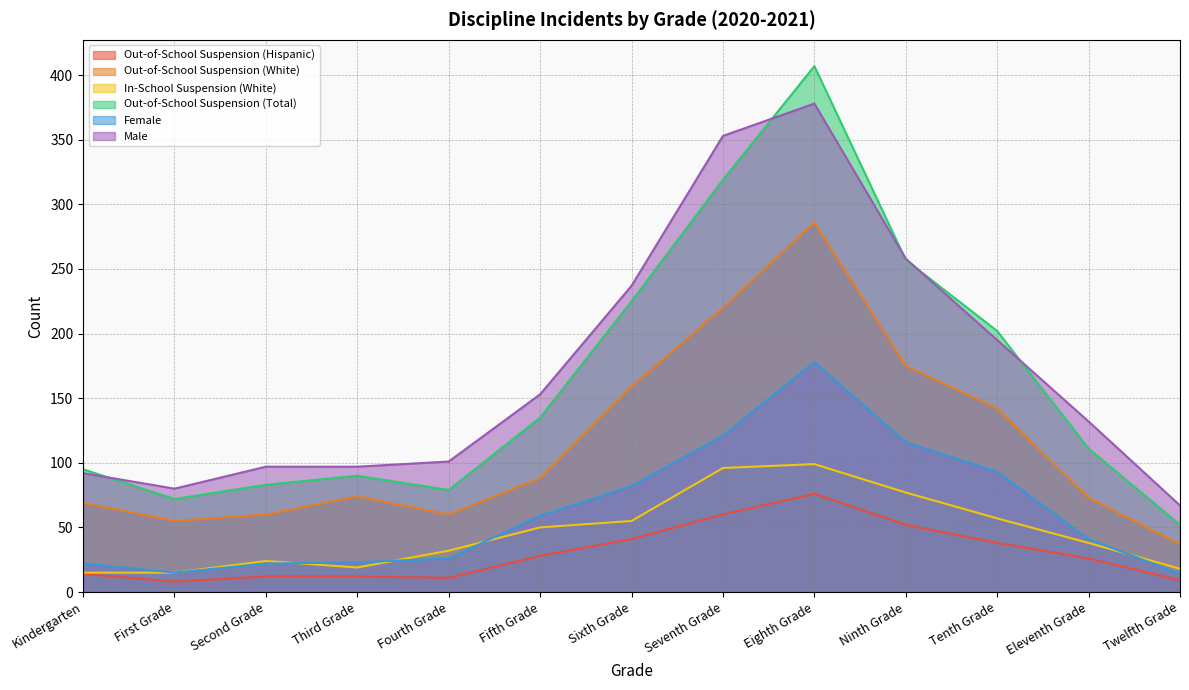

What are all the series names shown in the legend?

Out-of-School Suspension (Hispanic), Out-of-School Suspension (White), In-School Suspension (White), Out-of-School Suspension (Total), Female, Male